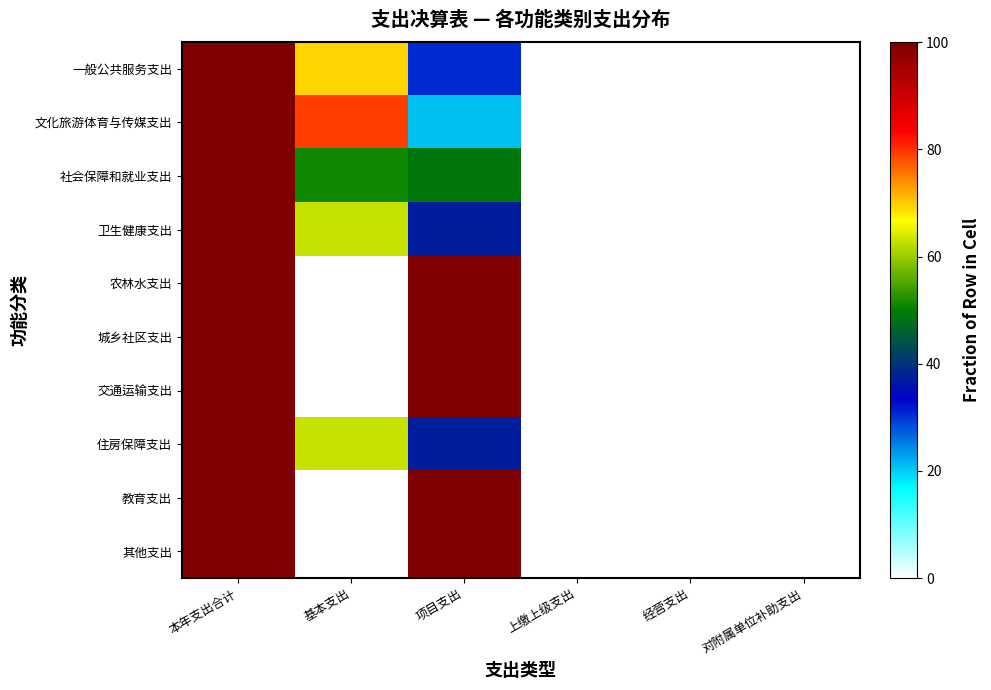

Which series changed the most between 本年支出合计 and 对附属单位补助支出?

一般公共服务支出